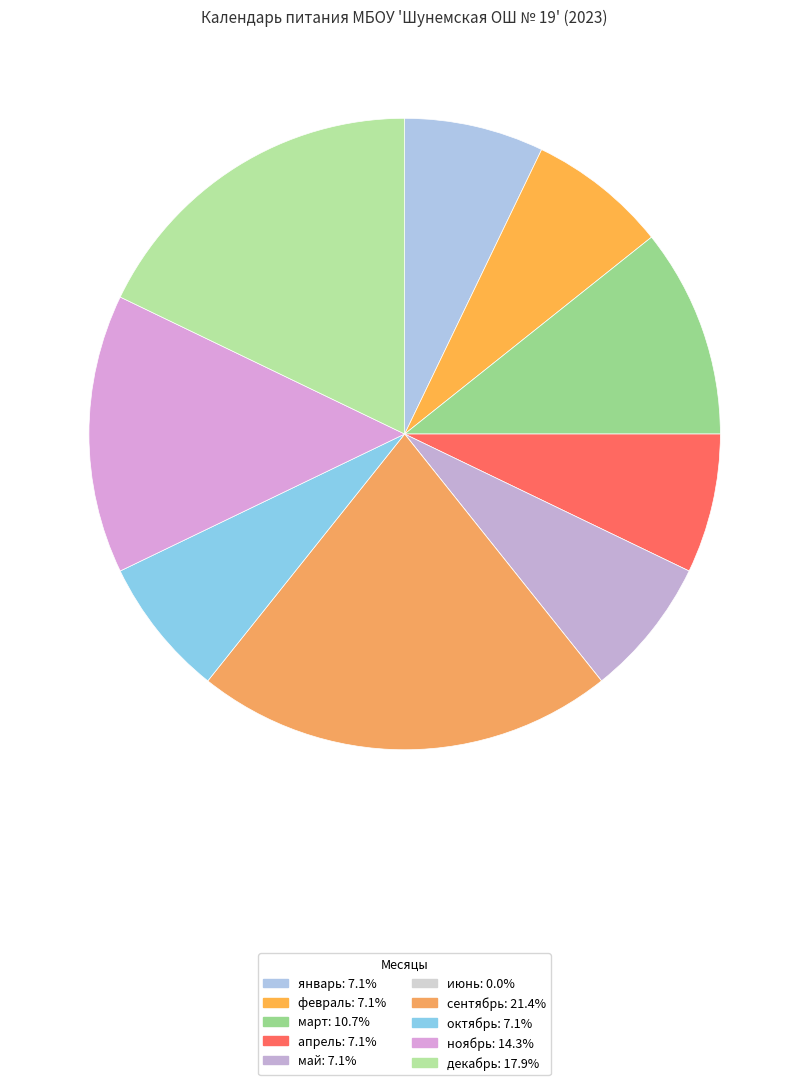

Rank the categories by value from lowest to highest.

июнь, январь, февраль, апрель, май, октябрь, март, ноябрь, декабрь, сентябрь